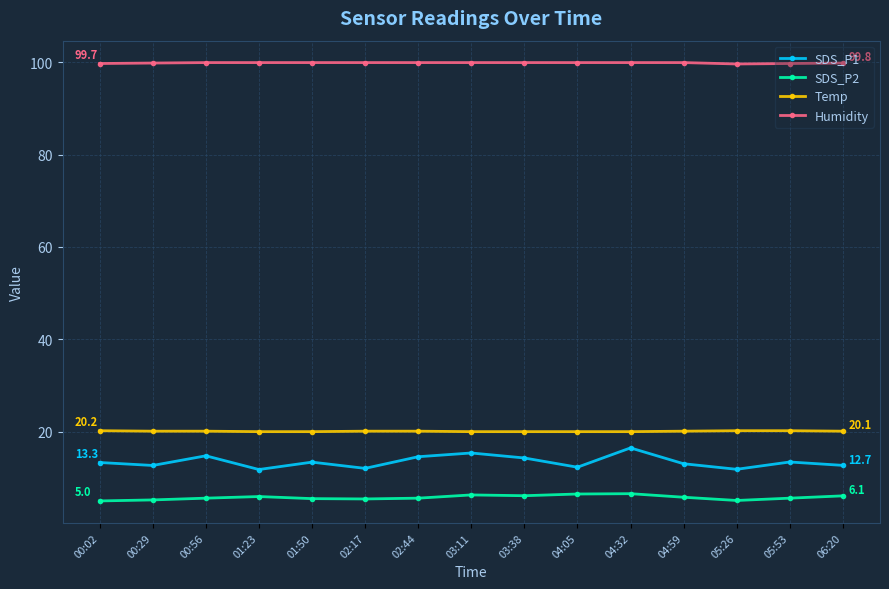

List the series in order of their peak value, highest first.

Humidity, Temp, SDS_P1, SDS_P2